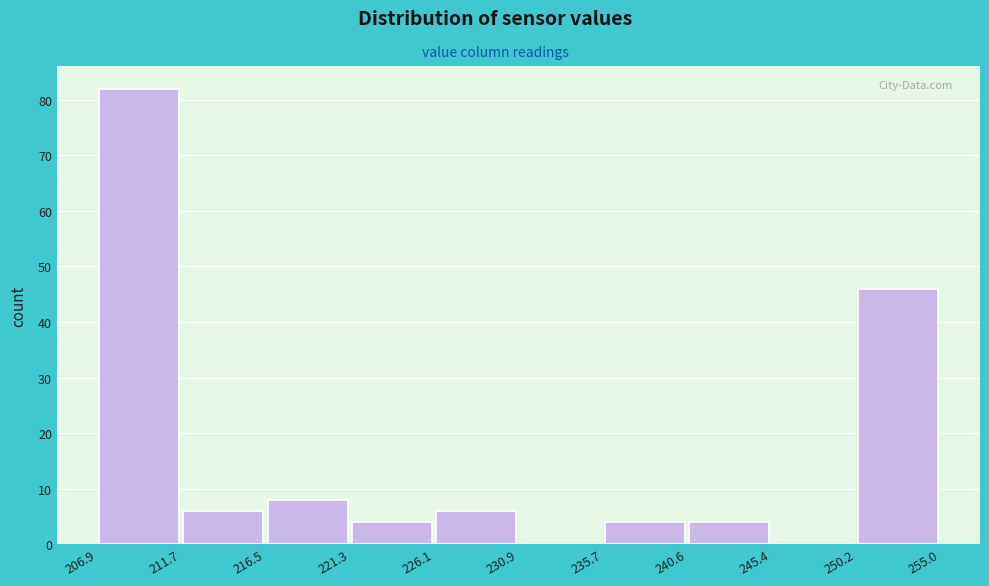

Which range on the x-axis has the tallest bar?

206.9 to 211.7